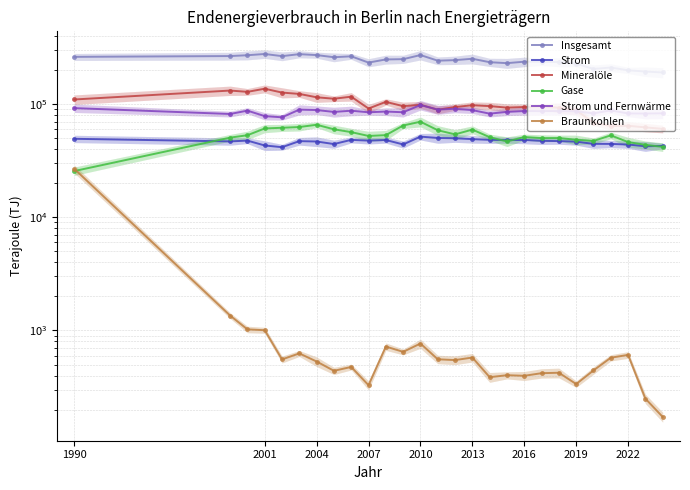

The value of Braunkohlen at 15 is 782.8. True or false?

False